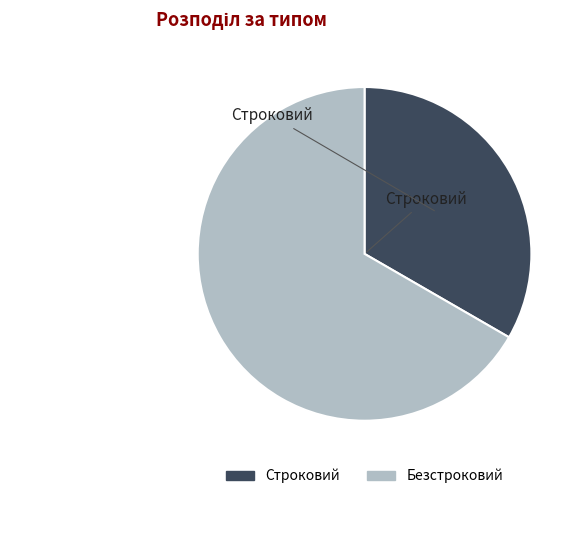

Is Безстроковий the majority of the pie?

Yes